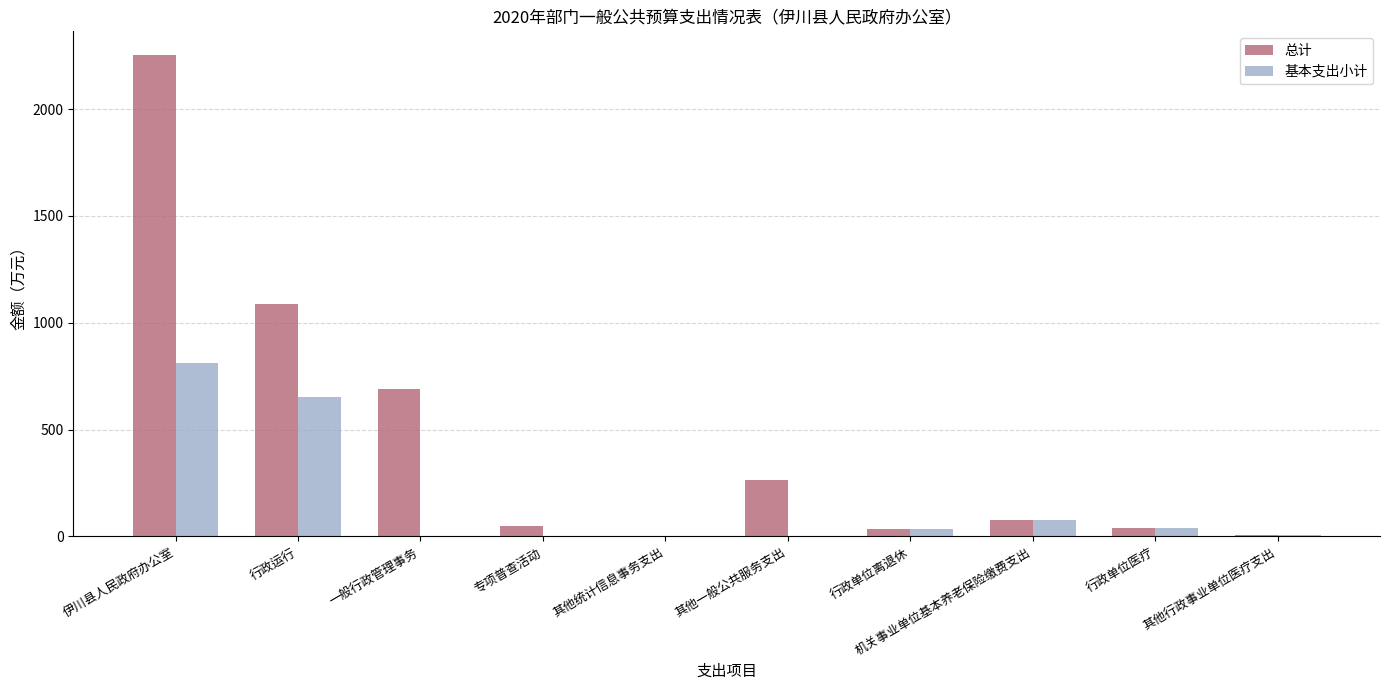

What is the sum of all 总计 values?

4502.3